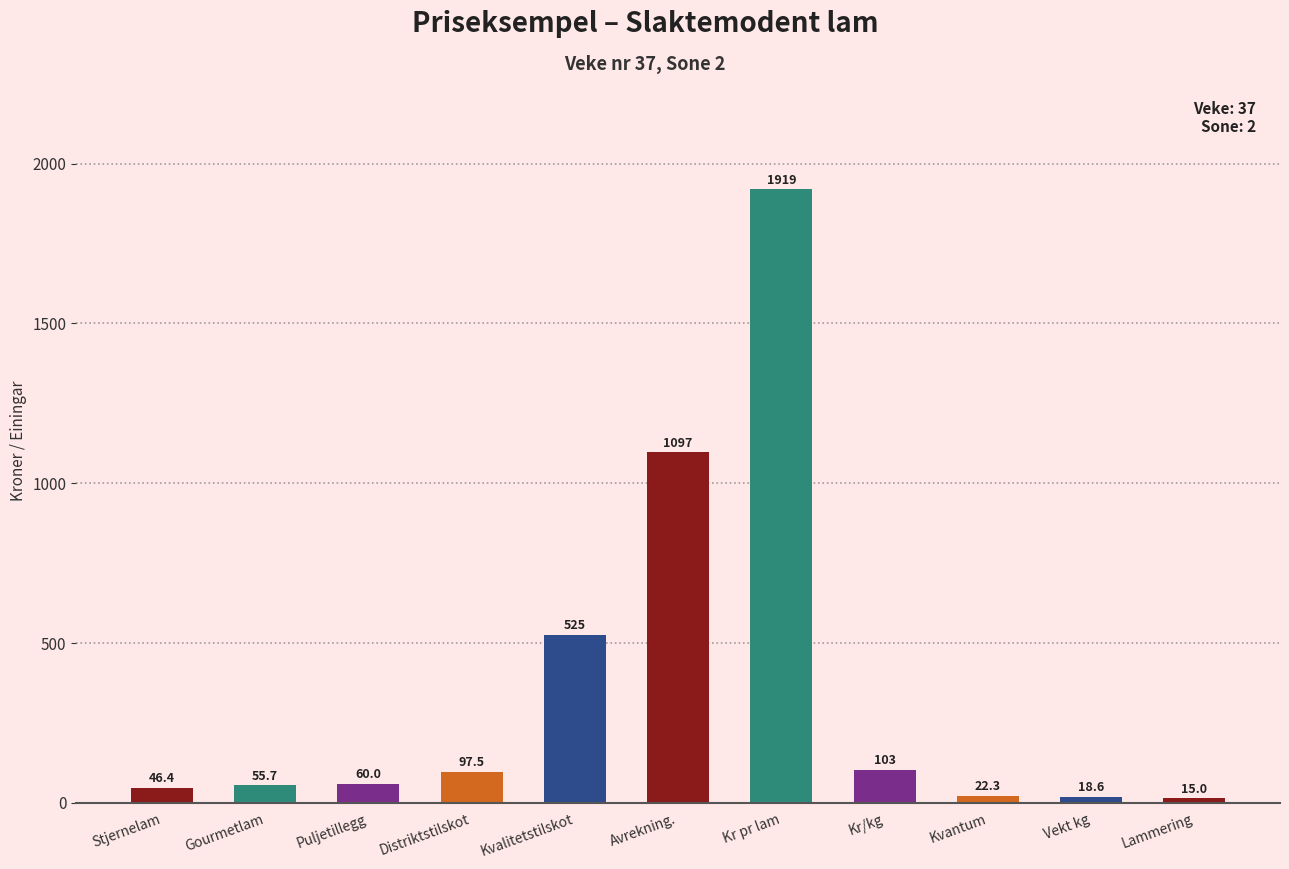

Does the chart contain any negative values?

No